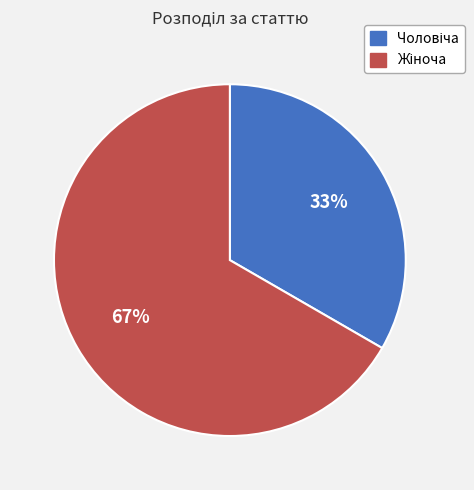

To the nearest percent, what is the average slice percentage?

50%